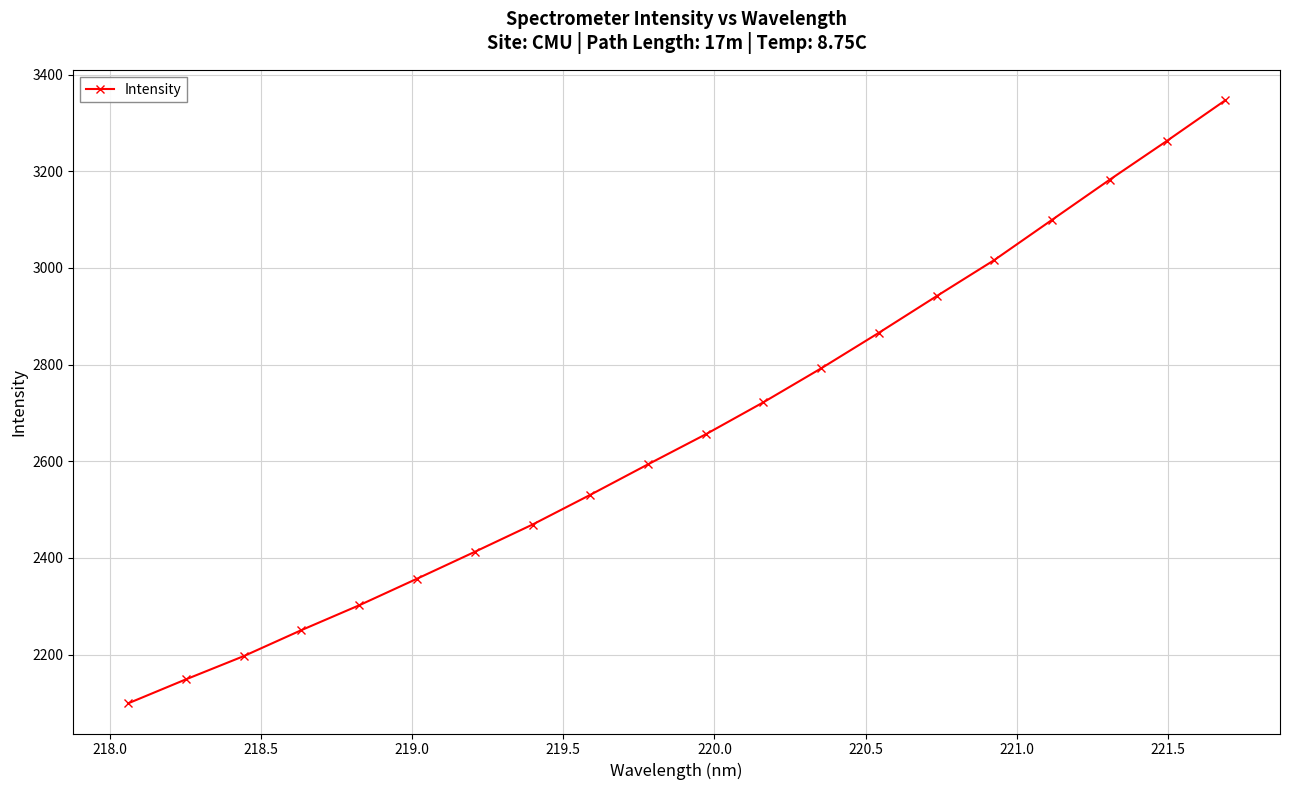

True or false: there are more than 2 points higher than both neighbors.

False